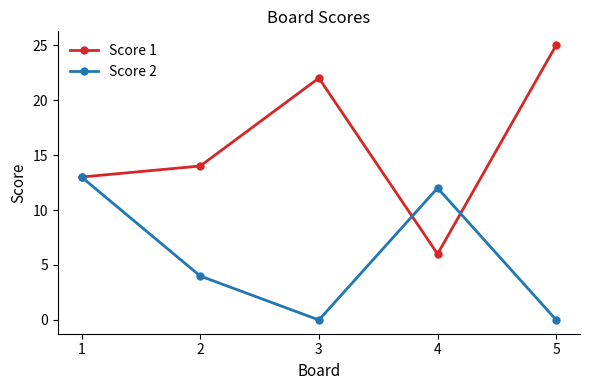

What is the maximum value shown in the chart?

25